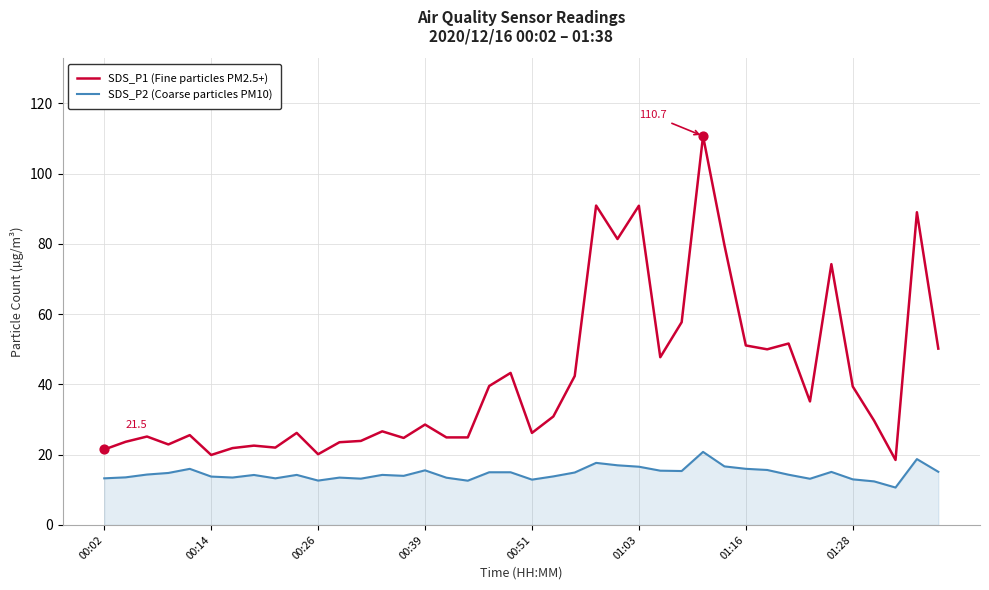

What are all the series names shown in the legend?

SDS_P1 (Fine particles PM2.5+), SDS_P2 (Coarse particles PM10)